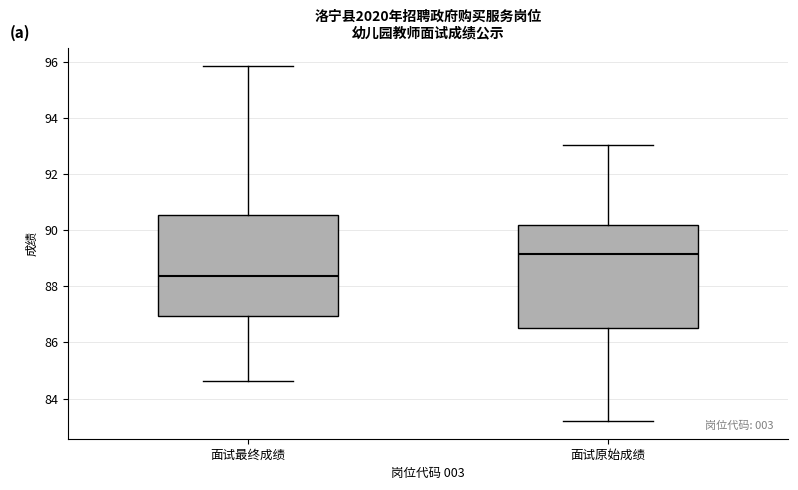

Where does the upper whisker of the box for 面试原始成绩 end on the y-axis? The values are not printed on the chart, so give them approximately, as read against the axis.

93.0